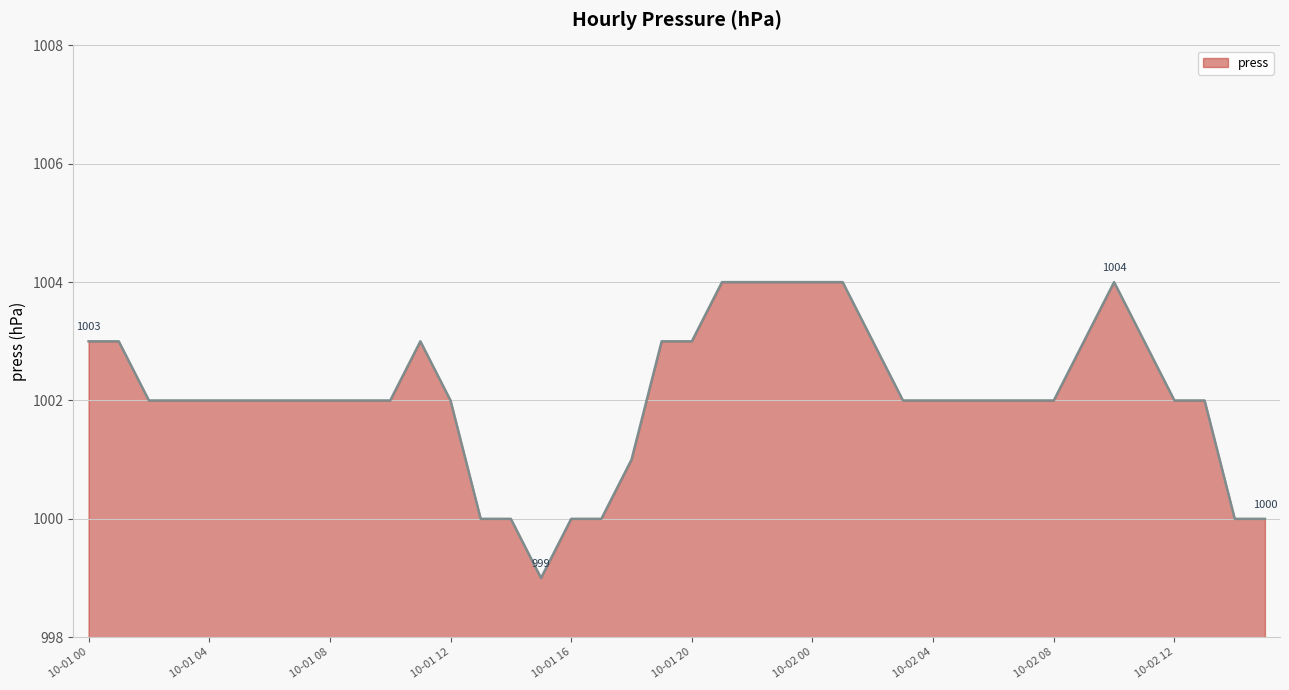

What is the smallest value displayed?

999